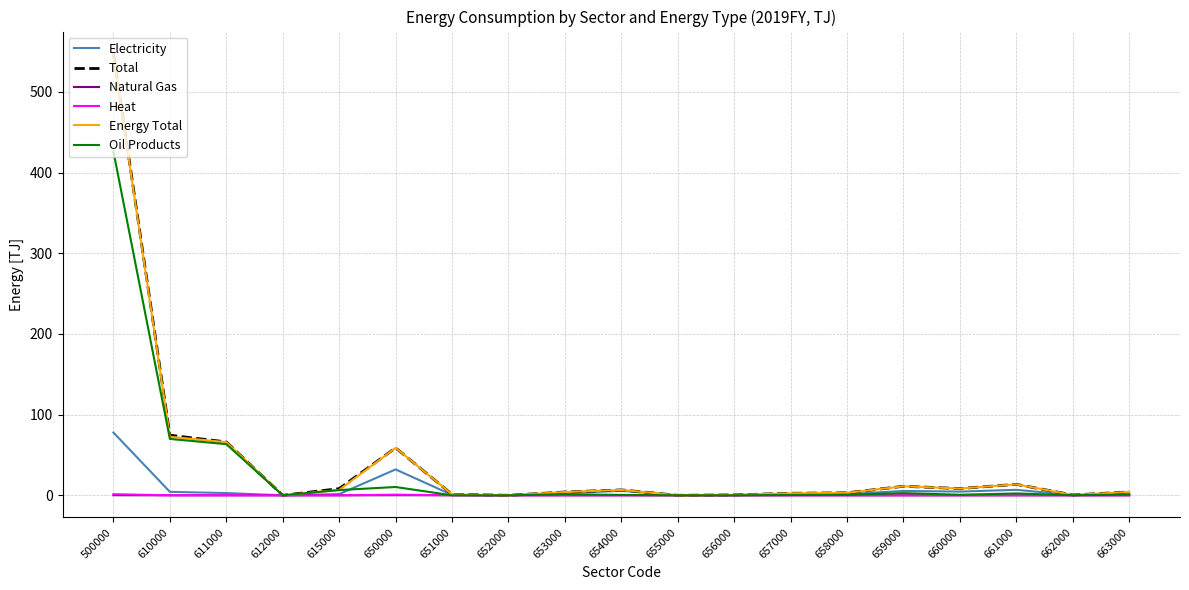

Which series has the widest spread of values?

Total